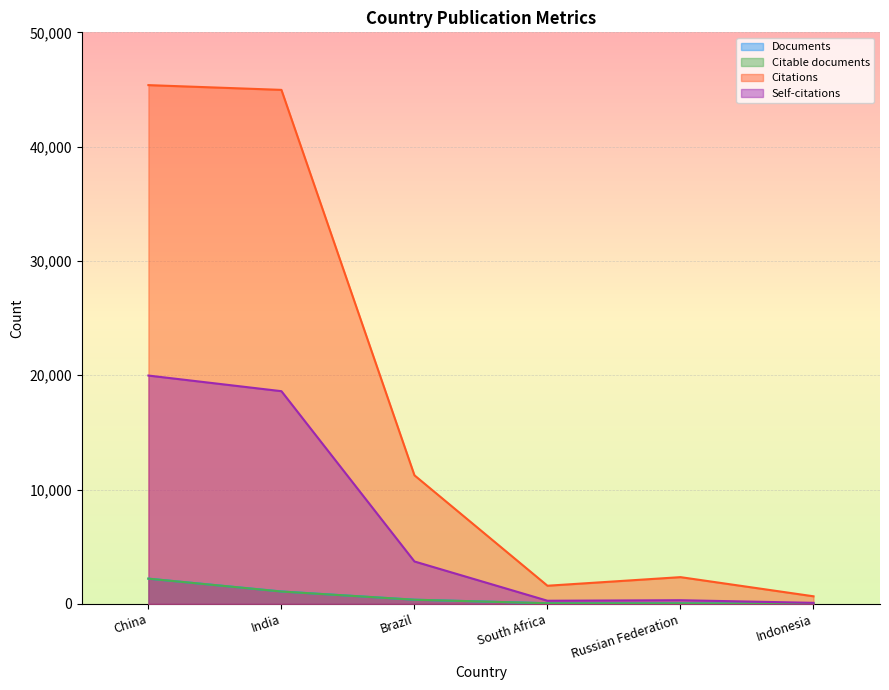

The Documents series shows 364 at Brazil. True or false?

True